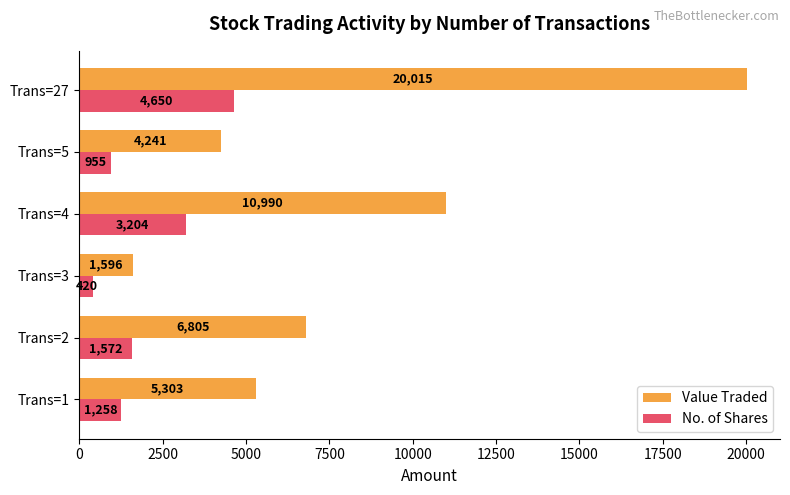

Rank the categories by No. of Shares value from lowest to highest.

Trans=3, Trans=5, Trans=1, Trans=2, Trans=4, Trans=27